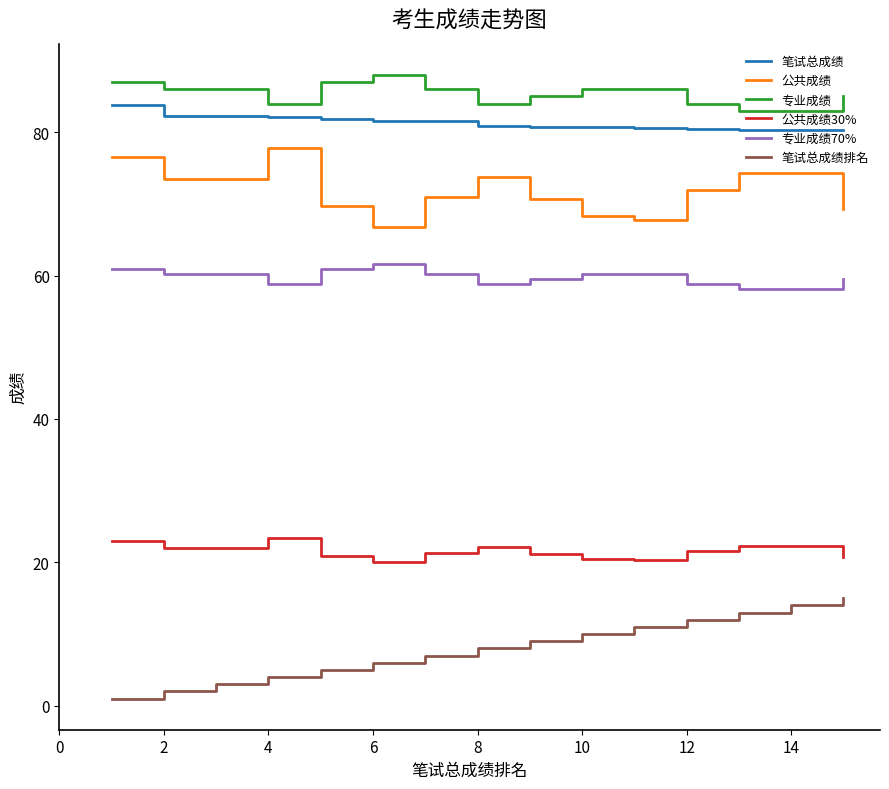

Count the number of categories in the chart.

15